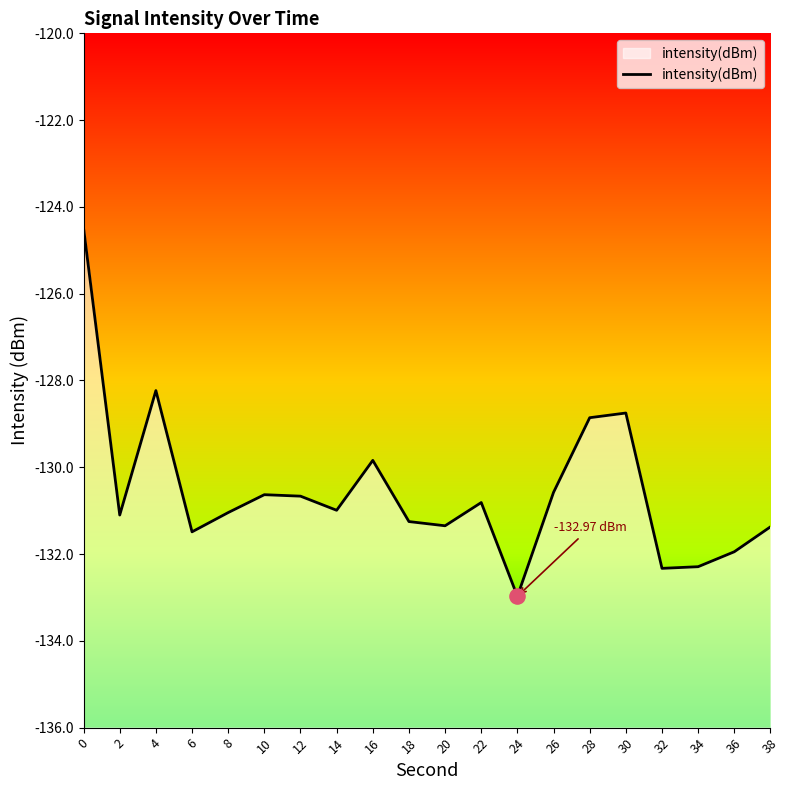

Between 30 and 8, which is larger?

30